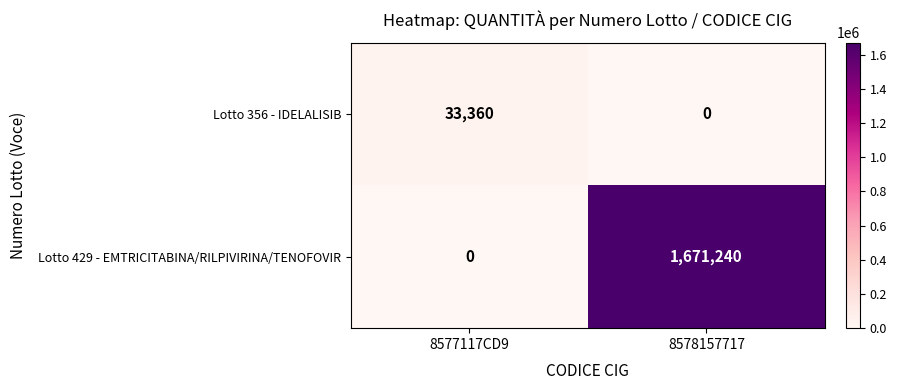

What is the maximum value shown in the chart?

1671240